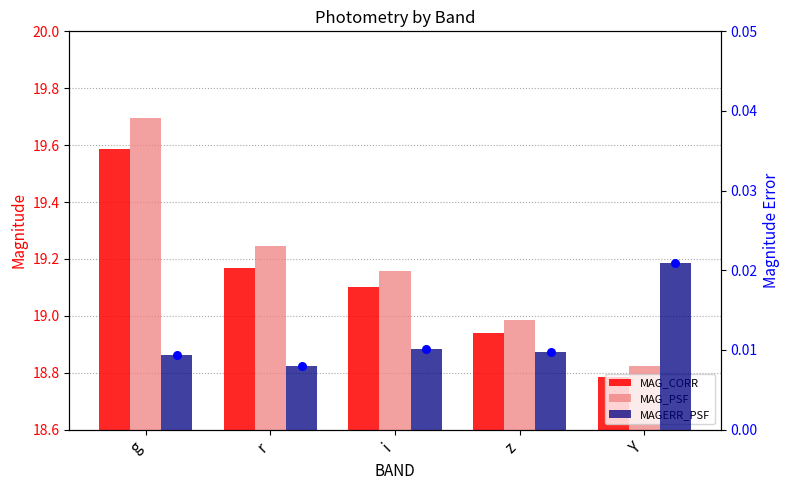

Is the value of MAG_CORR at i greater than the value of MAG_PSF at r?

No